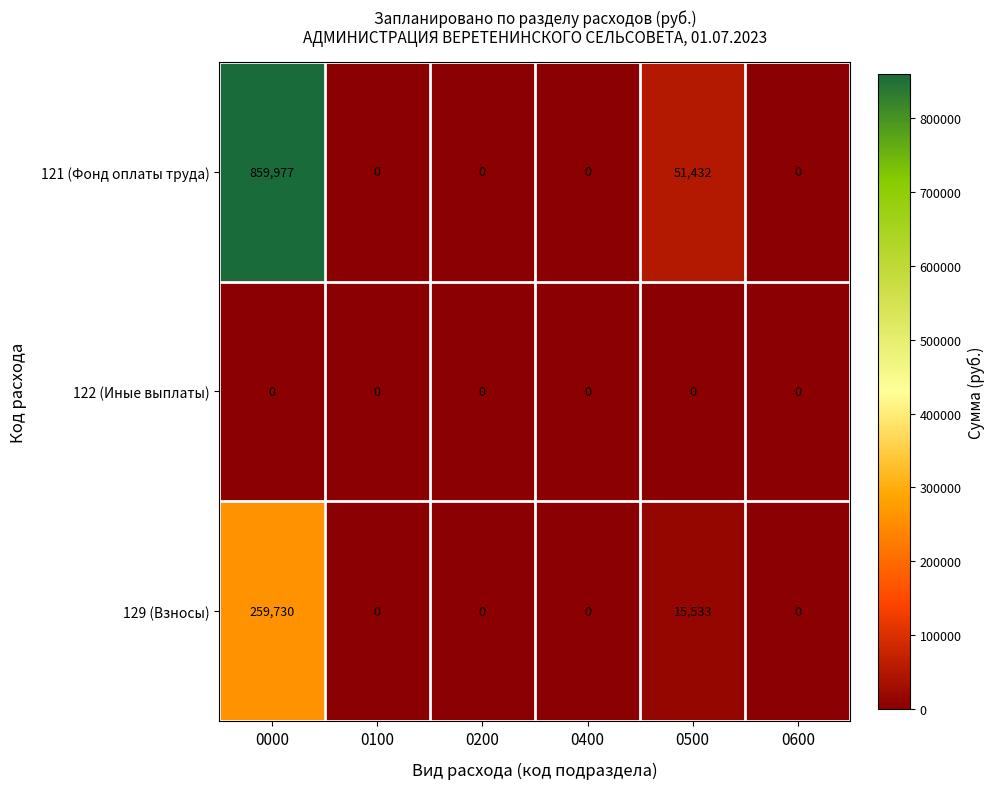

How many data points does each series have?

6